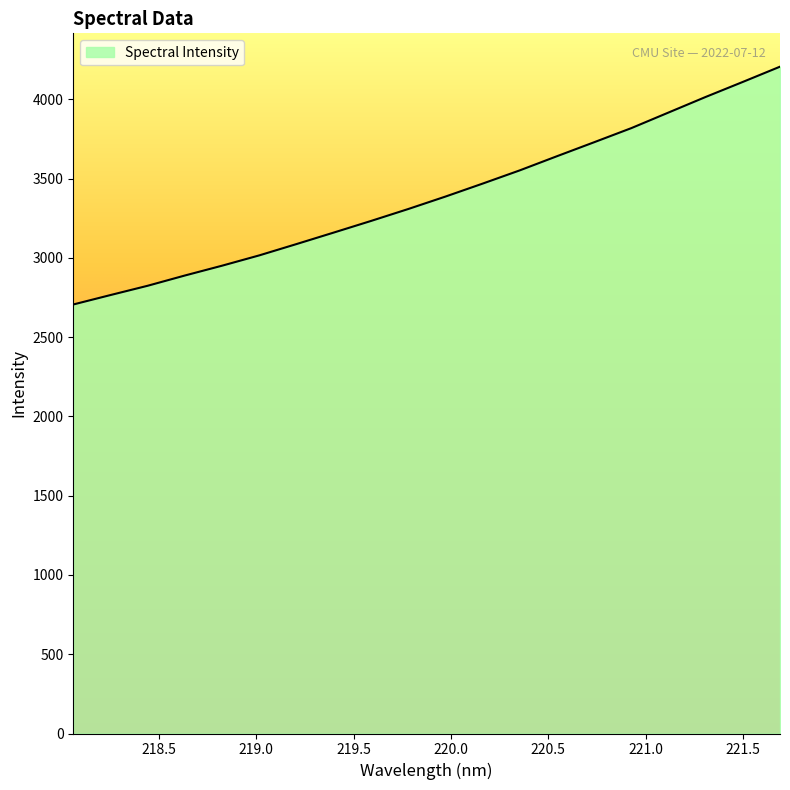

Reading left to right, what are all the values shown in this chart?

2706.2	2765.8	2824.4	2889.1	2951.0	3016.1	3087.4	3159.9	3233.1	3308.3	3386.8	3468.6	3552.2	3641.5	3729.7	3818.6	3917.0	4015.3	4110.1	4206.3